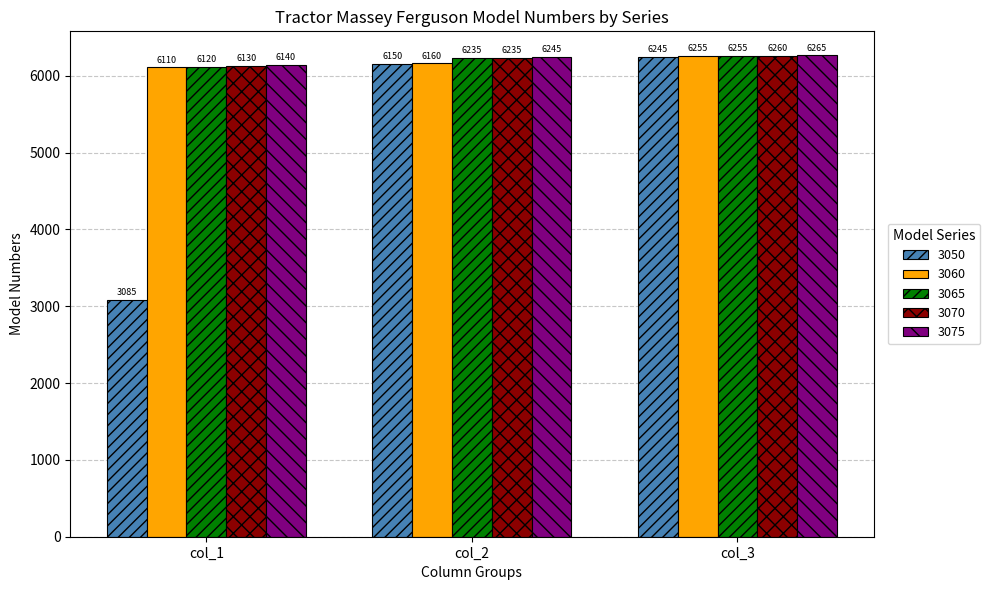

How many groups of bars are there?

3